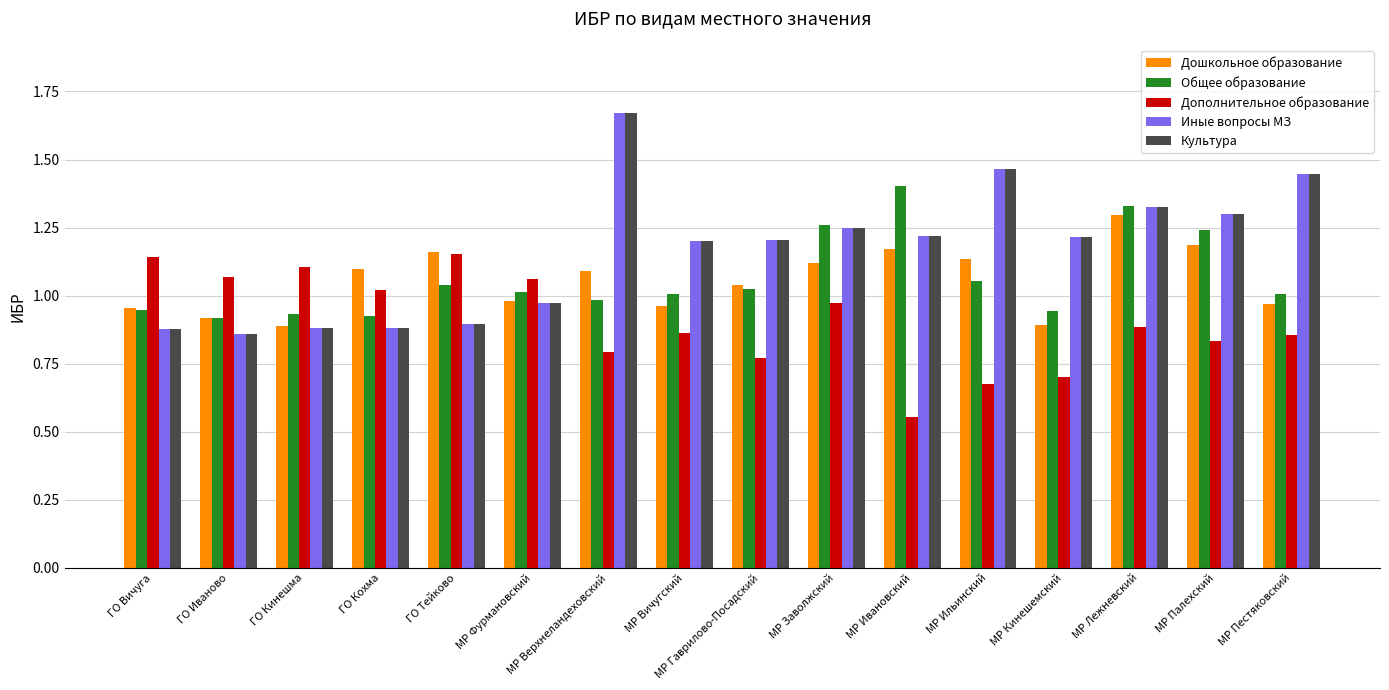

Is the value of Культура at МР Вичугский greater than the value of Общее образование at ГО Вичуга?

Yes